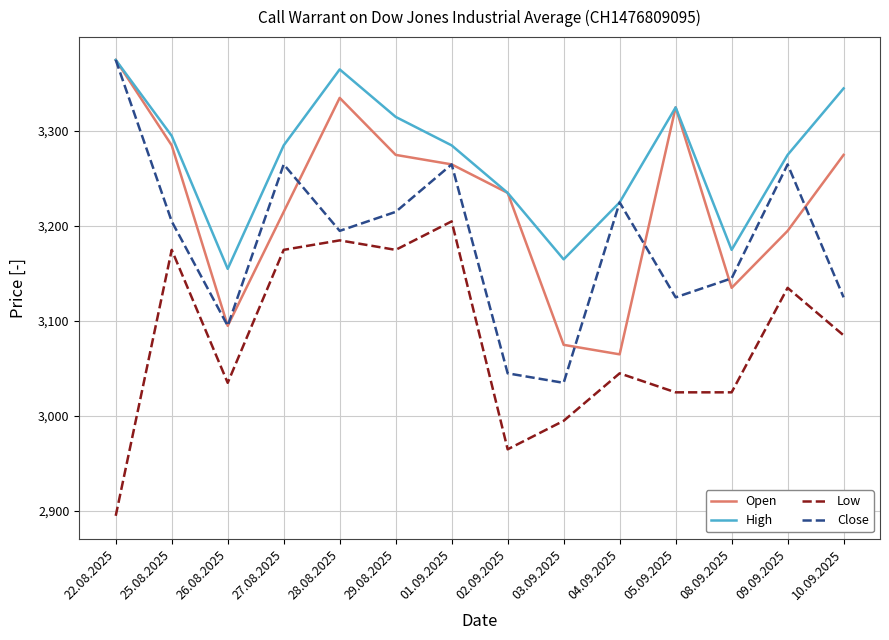

Is the value of High at 03.09.2025 greater than the value of Open at 02.09.2025?

No